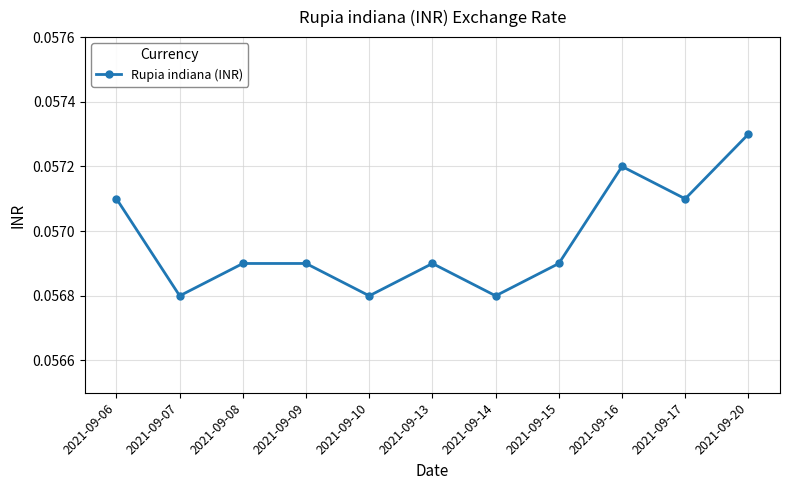

How many values are between 0 and 1?

11